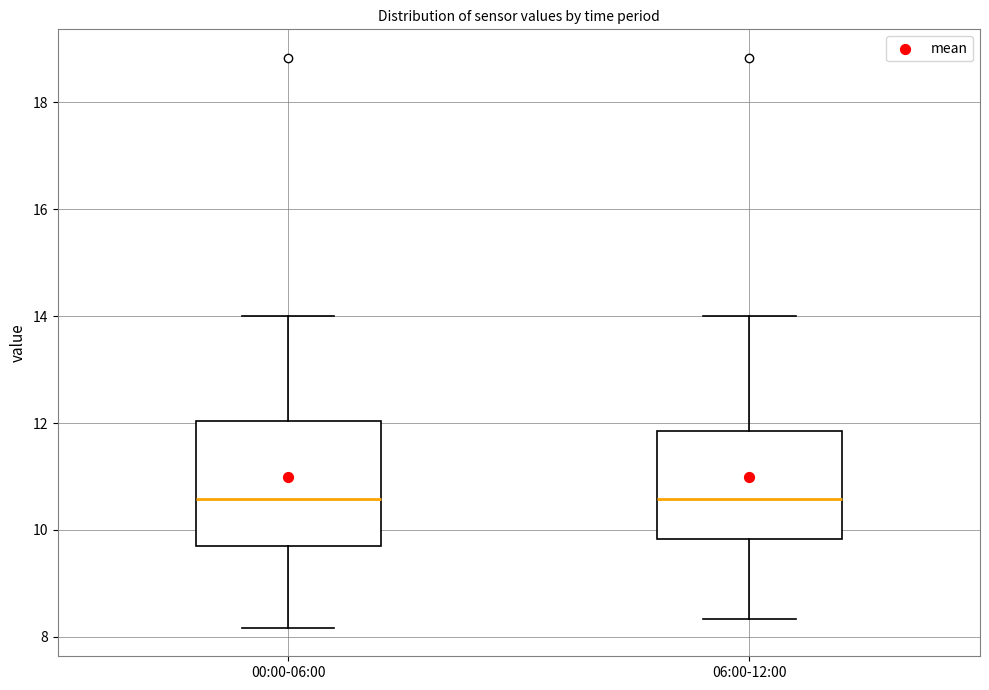

Reading left to right, read every box against the y-axis: the position of its median line, the range the box covers, and the ends of its whiskers. The values are not printed on the chart, so give them approximately, as read against the axis.

00:00-06:00: median 10.6, box 9.6 to 12.0, whiskers 8.2 to 14.0
06:00-12:00: median 10.6, box 9.8 to 11.8, whiskers 8.4 to 14.0